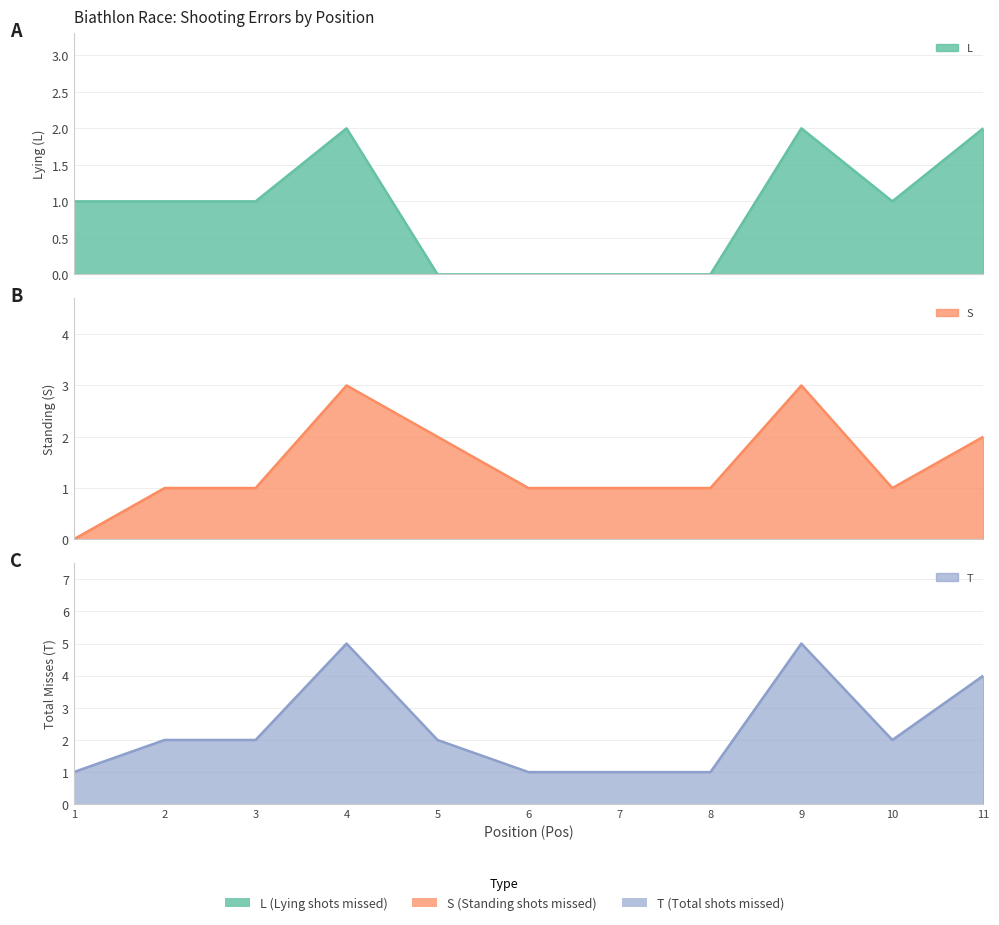

What are all the series names shown in the legend?

L, S, T